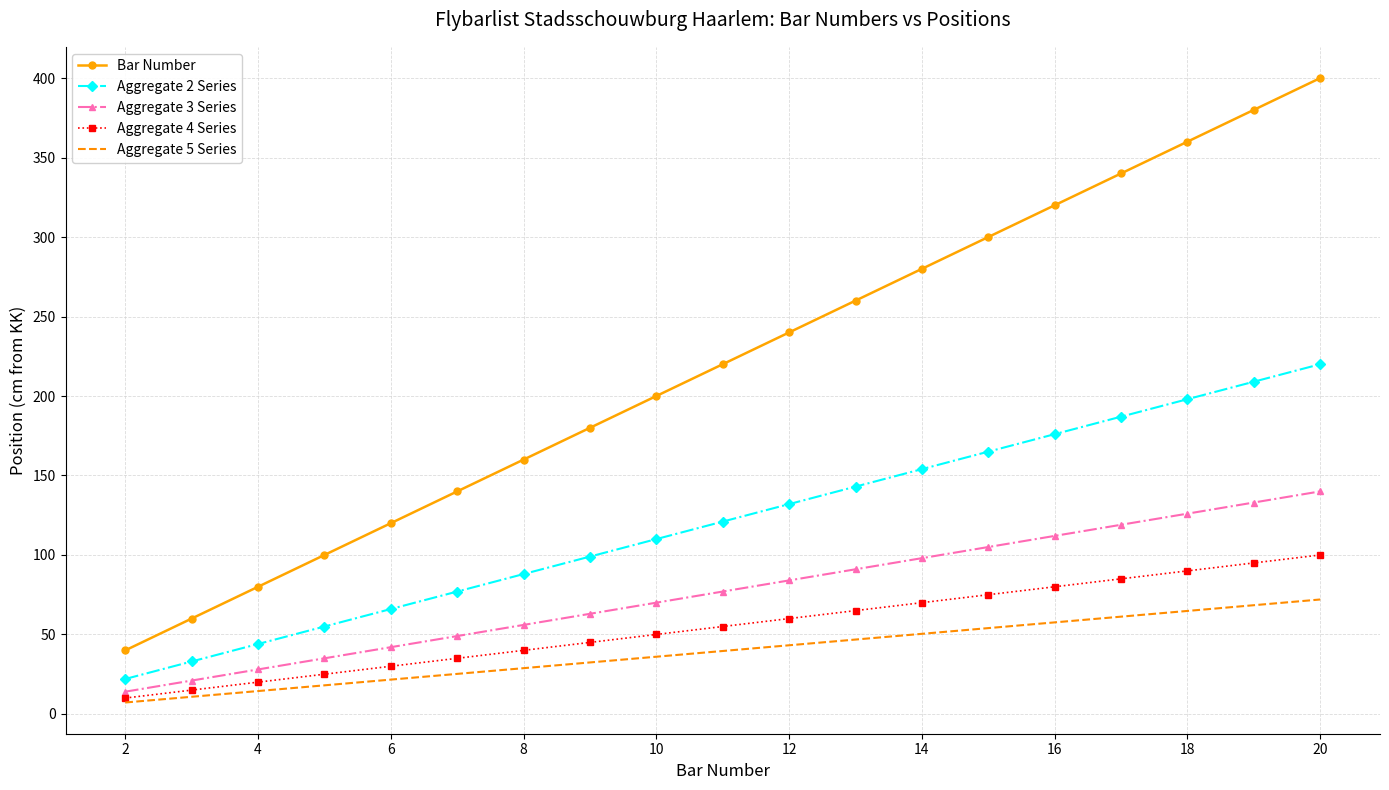

Which series has the largest total across all categories?

Bar Number